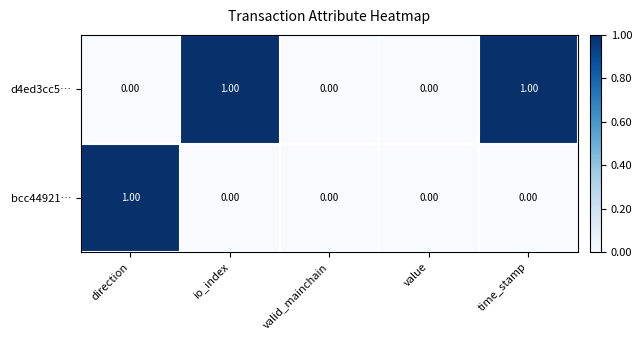

Which series has the largest total across all categories?

d4ed3cc5…